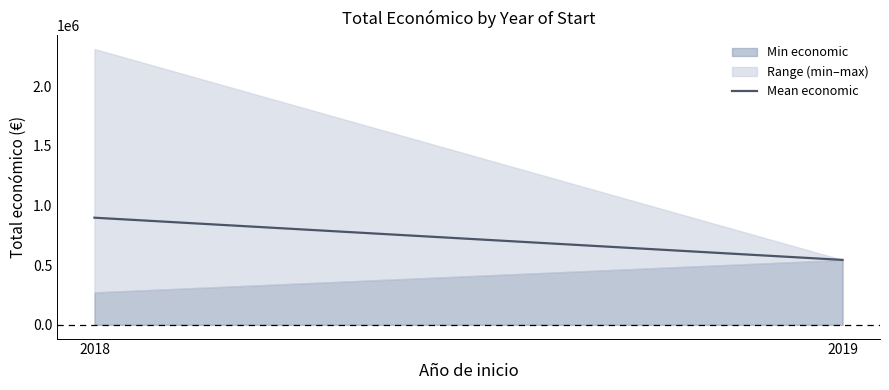

Reading left to right, list all the values displayed in this chart.

2018=897001	2019=543404